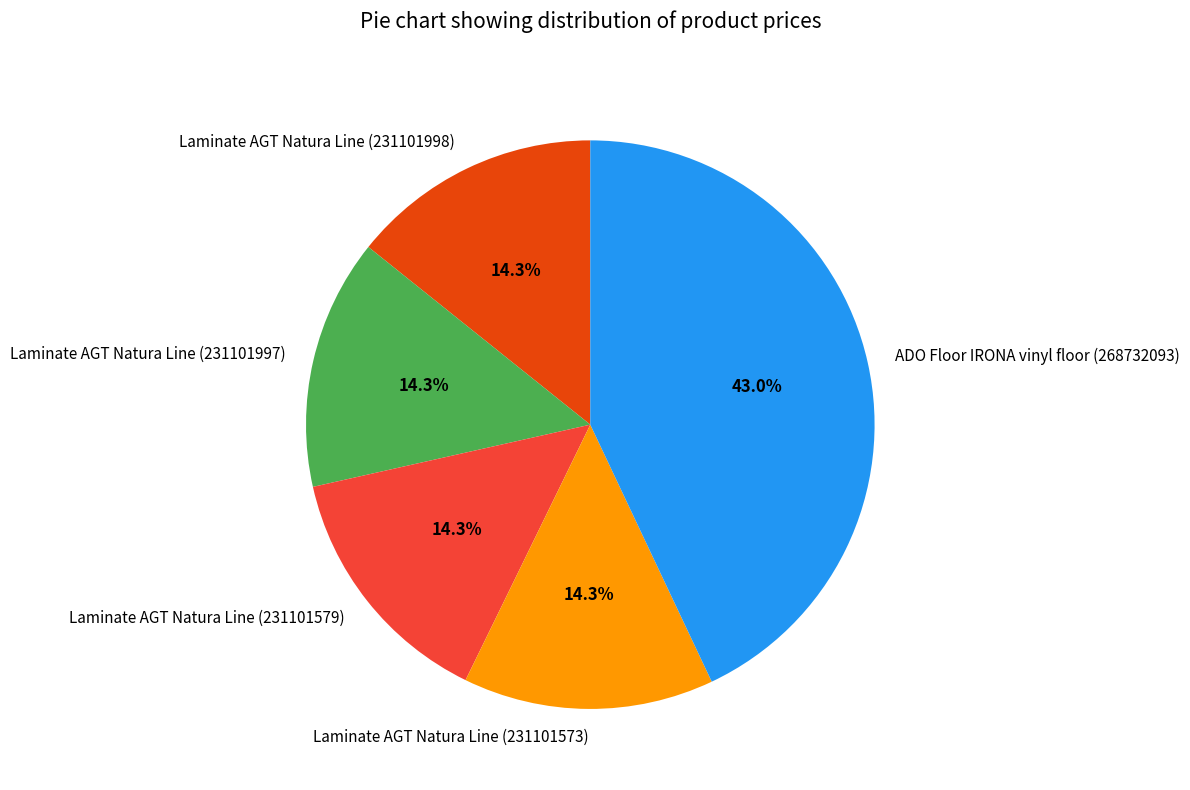

Between ADO Floor IRONA vinyl floor (268732093) and Laminate AGT Natura Line (231101998), which is larger?

ADO Floor IRONA vinyl floor (268732093)